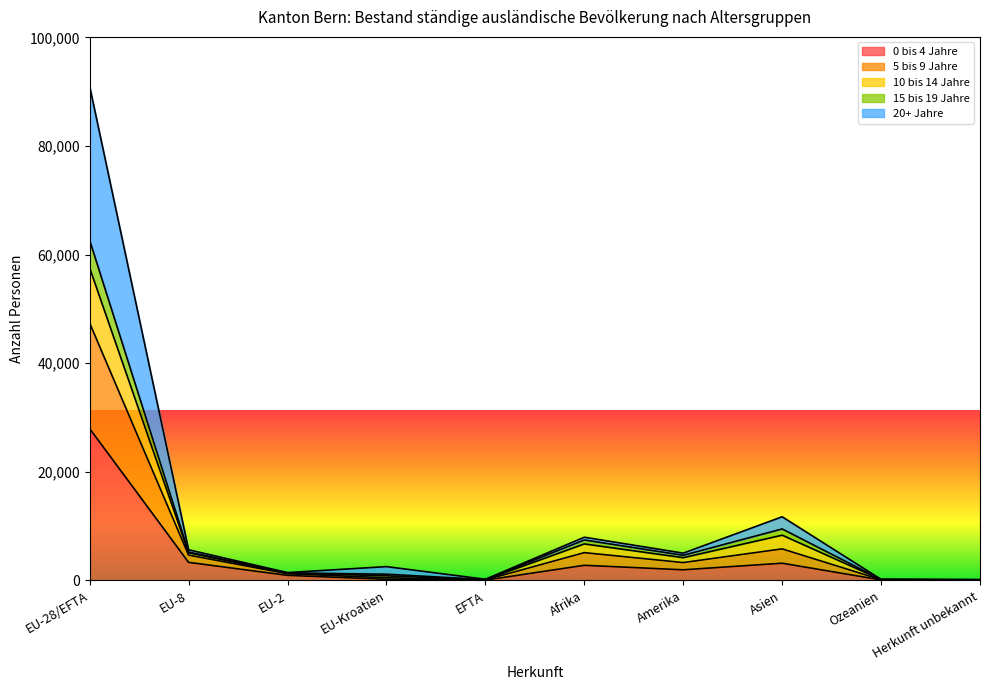

How many categories are shown in the chart?

10